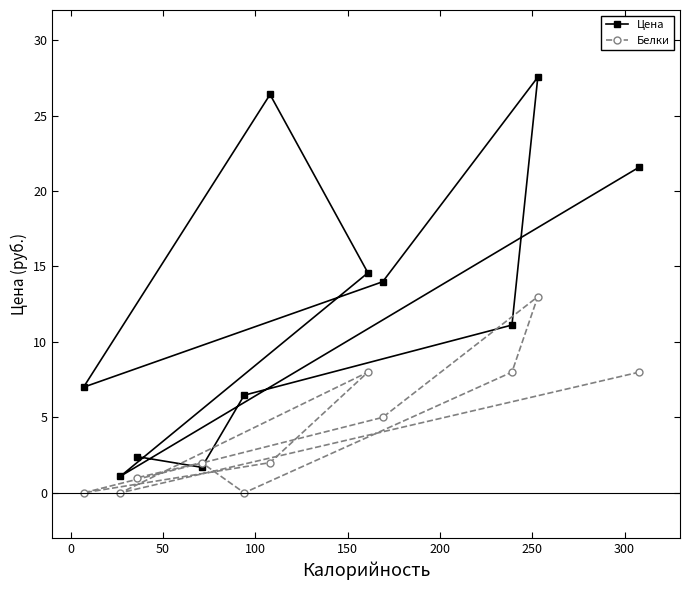

Rank the series by their average value, from highest to lowest.

Цена, Белки